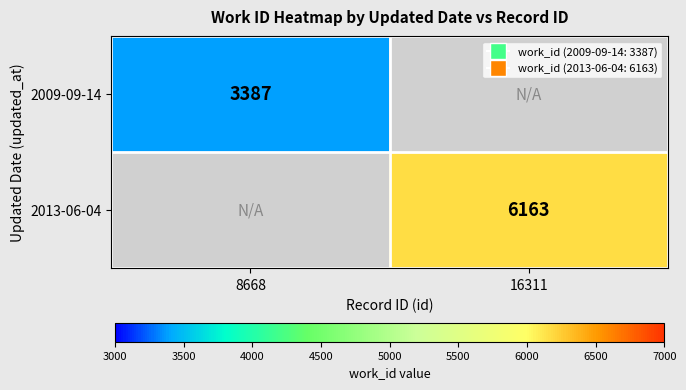

True or false: 2013-06-04 has a value of 6163 at 16311.

True